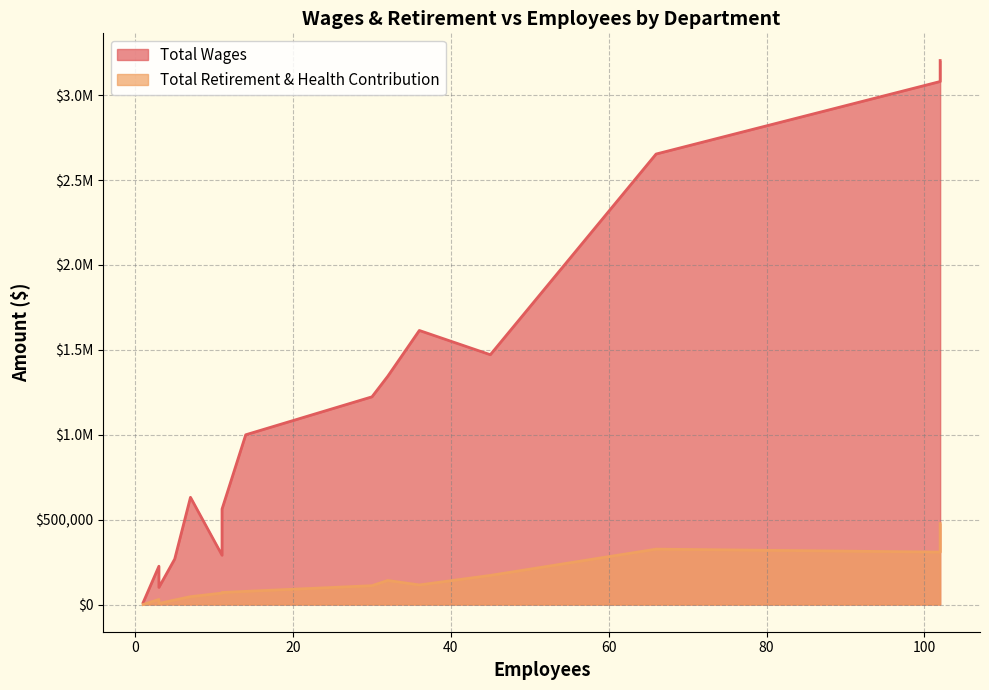

Reading left to right, what are all the values shown in this chart?

Total Wages: 11163	225496	100932	267724	631439	290232	562350	999602	1223189	1344257	1613909	1471114	2652906	3079998	3203603
Total Retirement & Health Contribution: 0	29872	6342	26548	46251	67378	70754	77507	110935	141787	115247	171443	326137	308615	477040